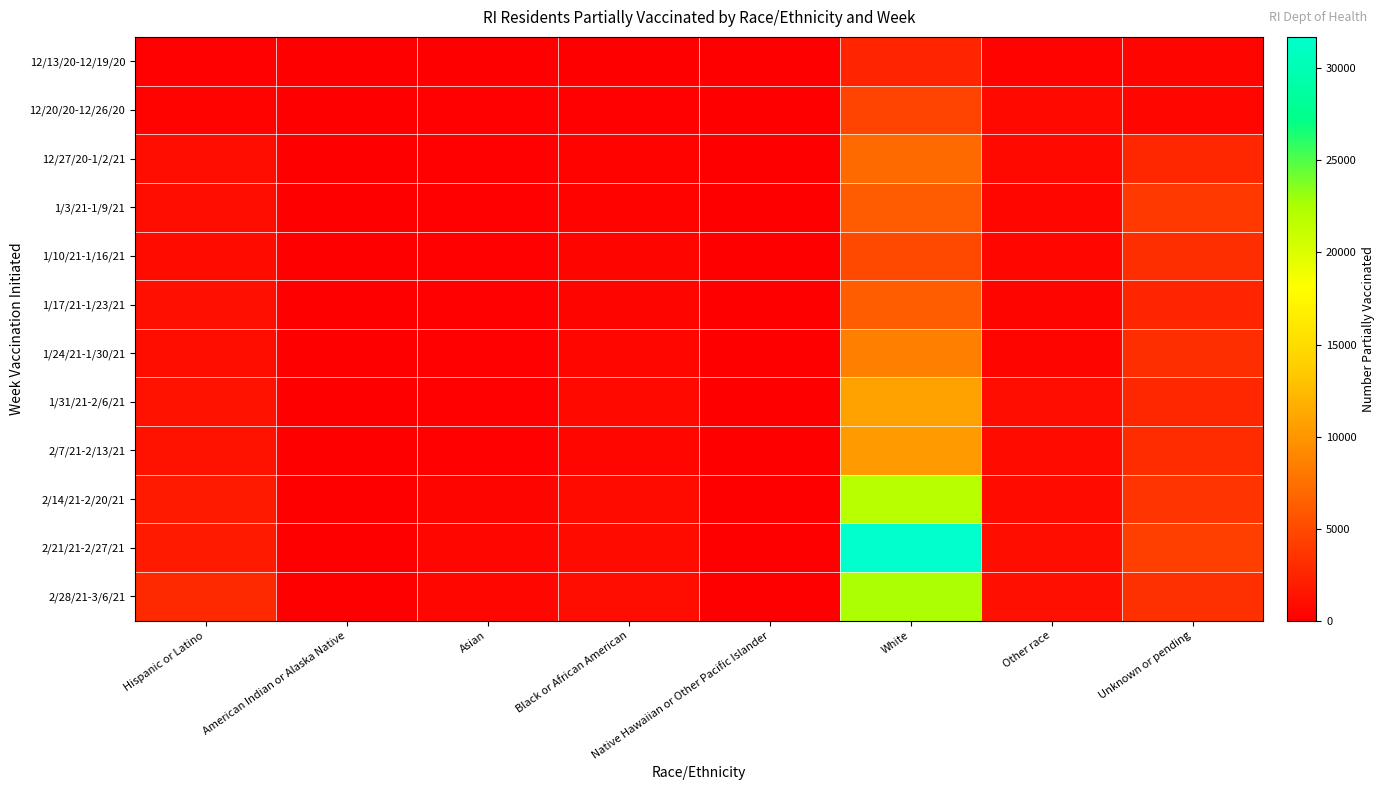

Which series has the largest range (max minus min)?

2/21/21-2/27/21